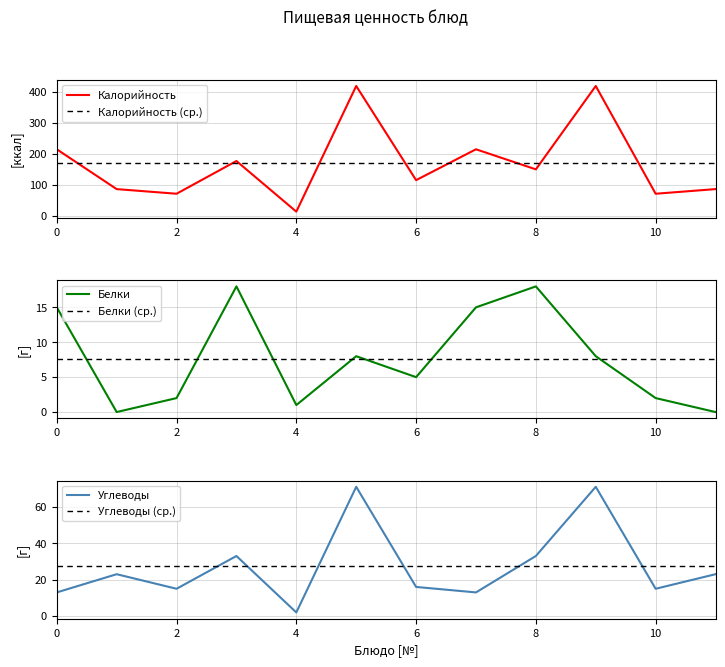

The value of Калорийность at 2 is 22.4. True or false?

False